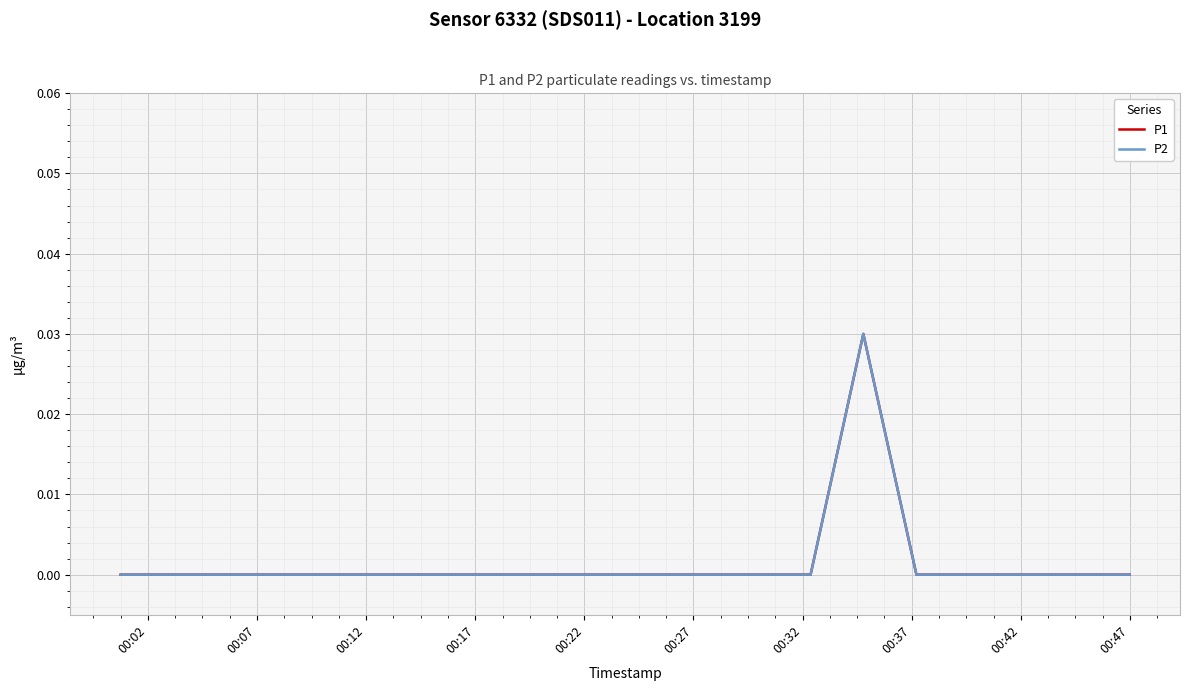

True or false: P1 and P2 cross at least once.

False